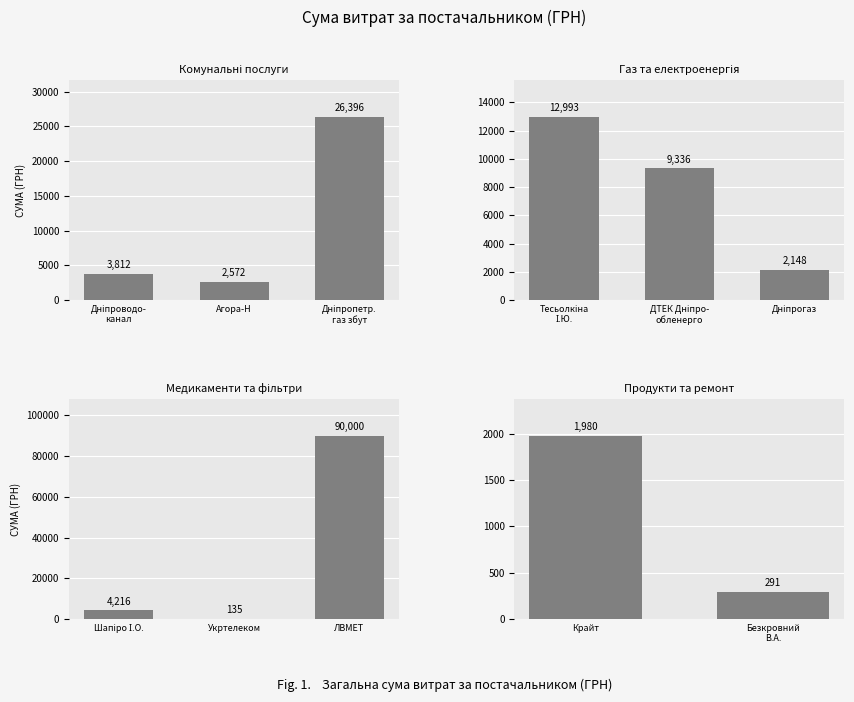

What is the minimum value shown in the chart?

135.0